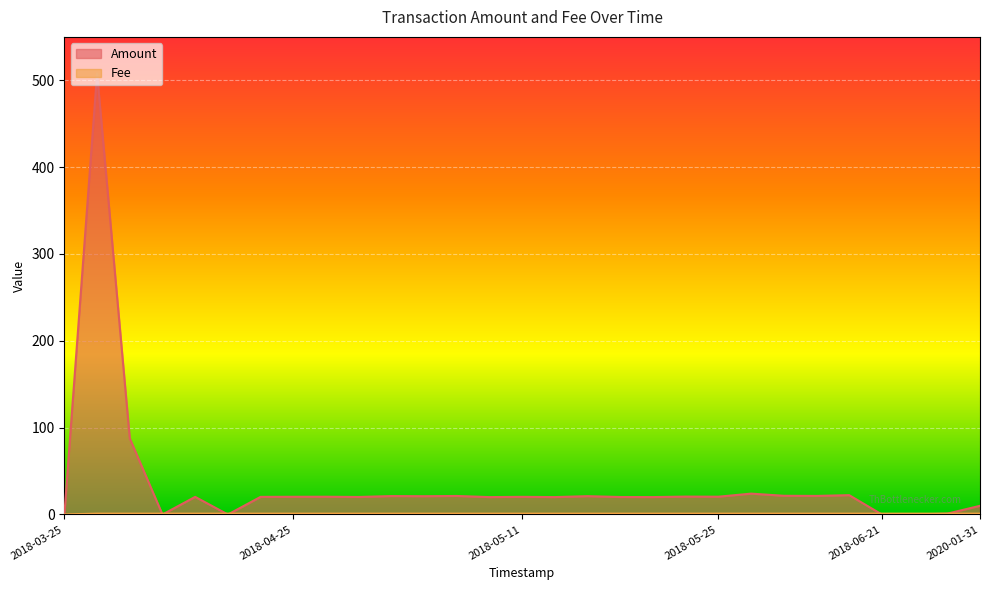

The Amount series shows 5.9 at 2018-05-06. True or false?

False